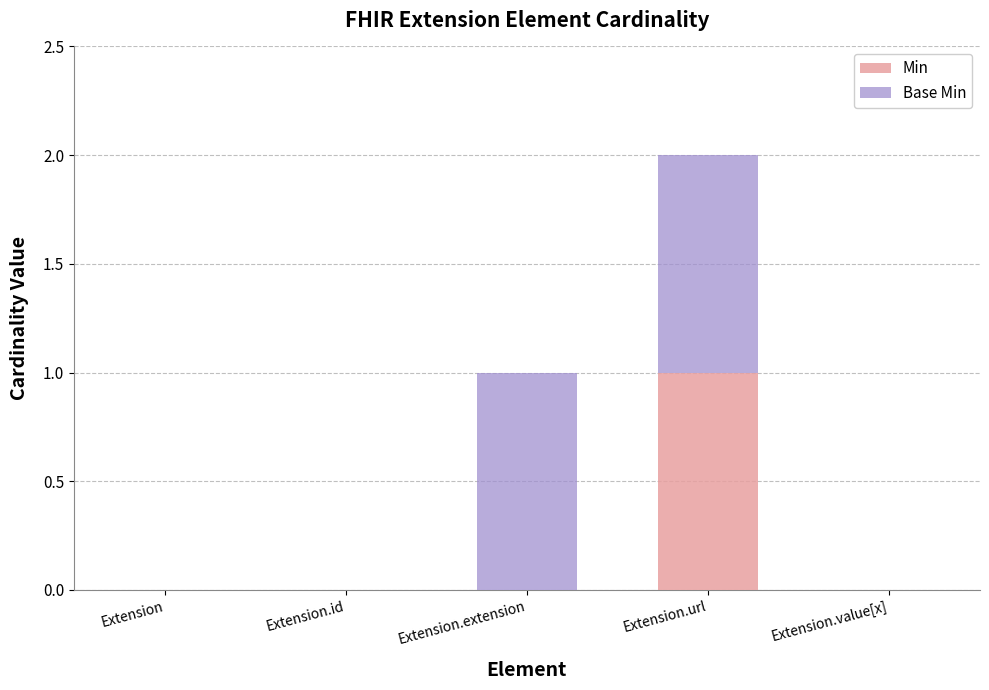

What are all the series names shown in the legend?

Min, Base Min